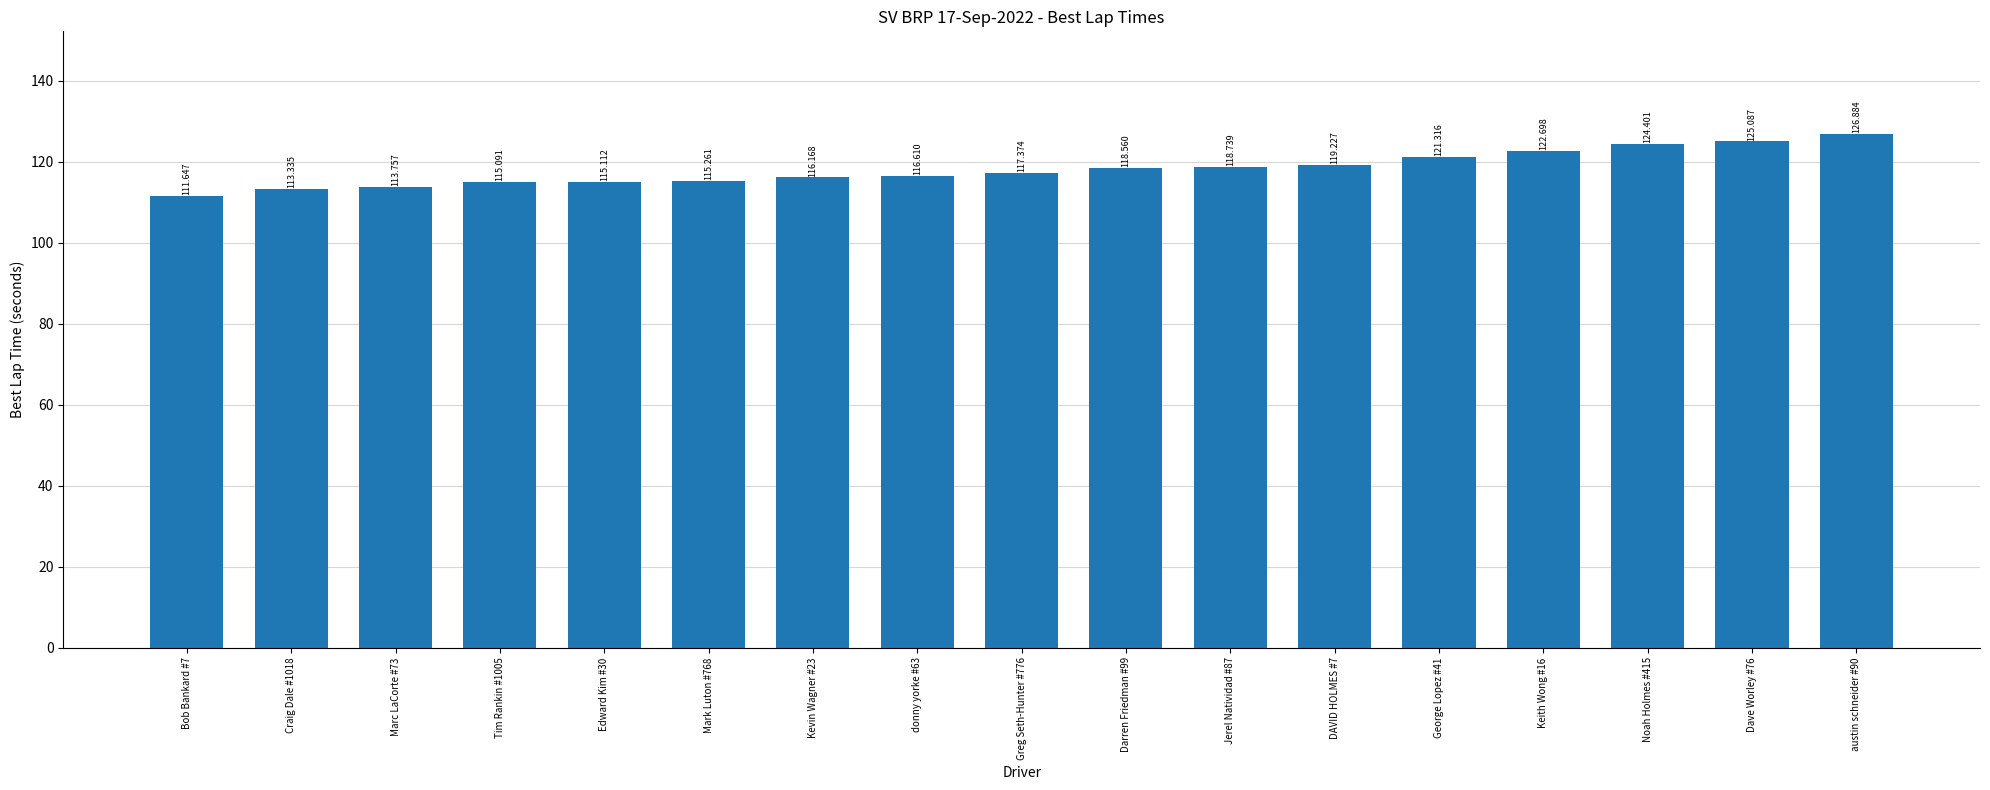

What is the difference between the values at Dave Worley #76 and Mark Luton #768?

9.8